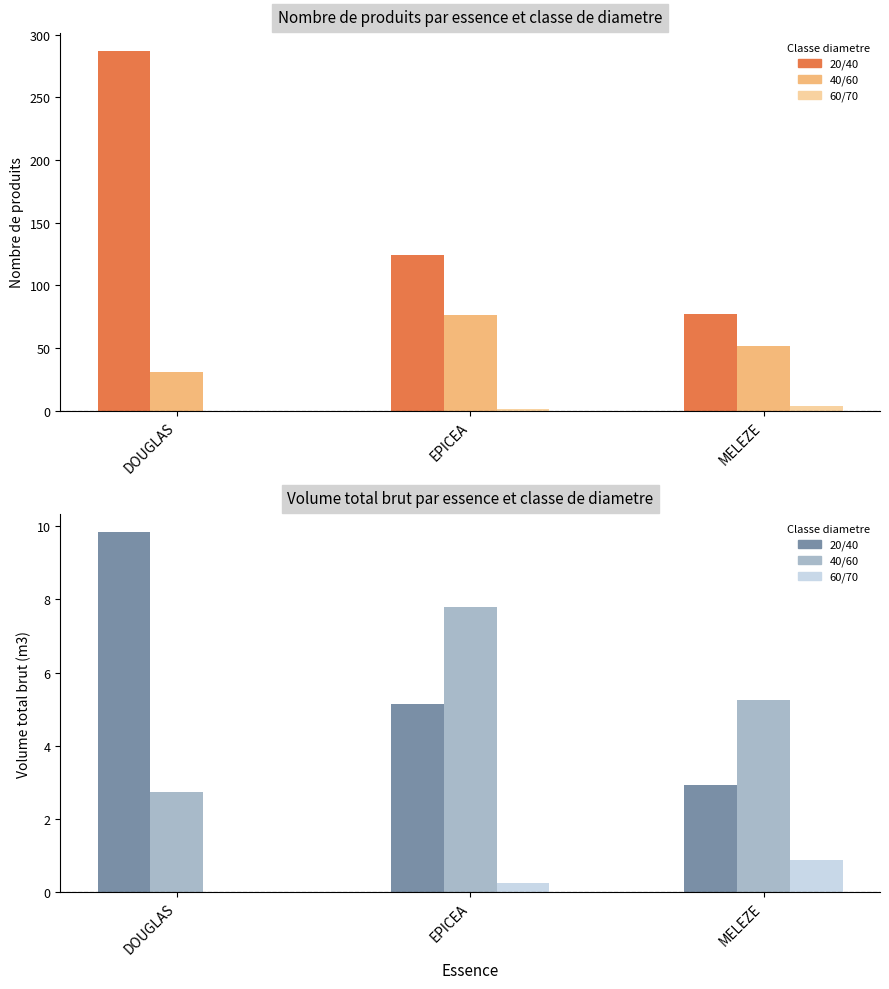

What is the lowest value of the produit_nbre series?

1.0